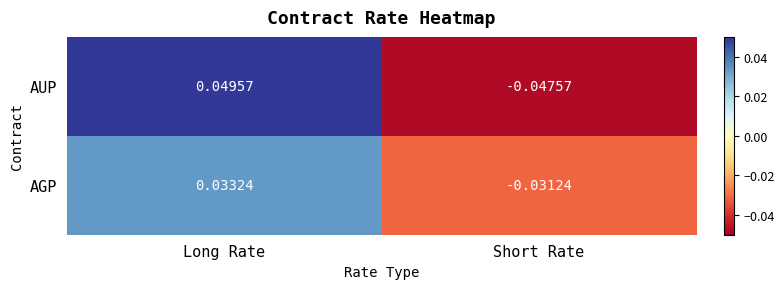

Where does the AUP series first go above 0?

Long Rate